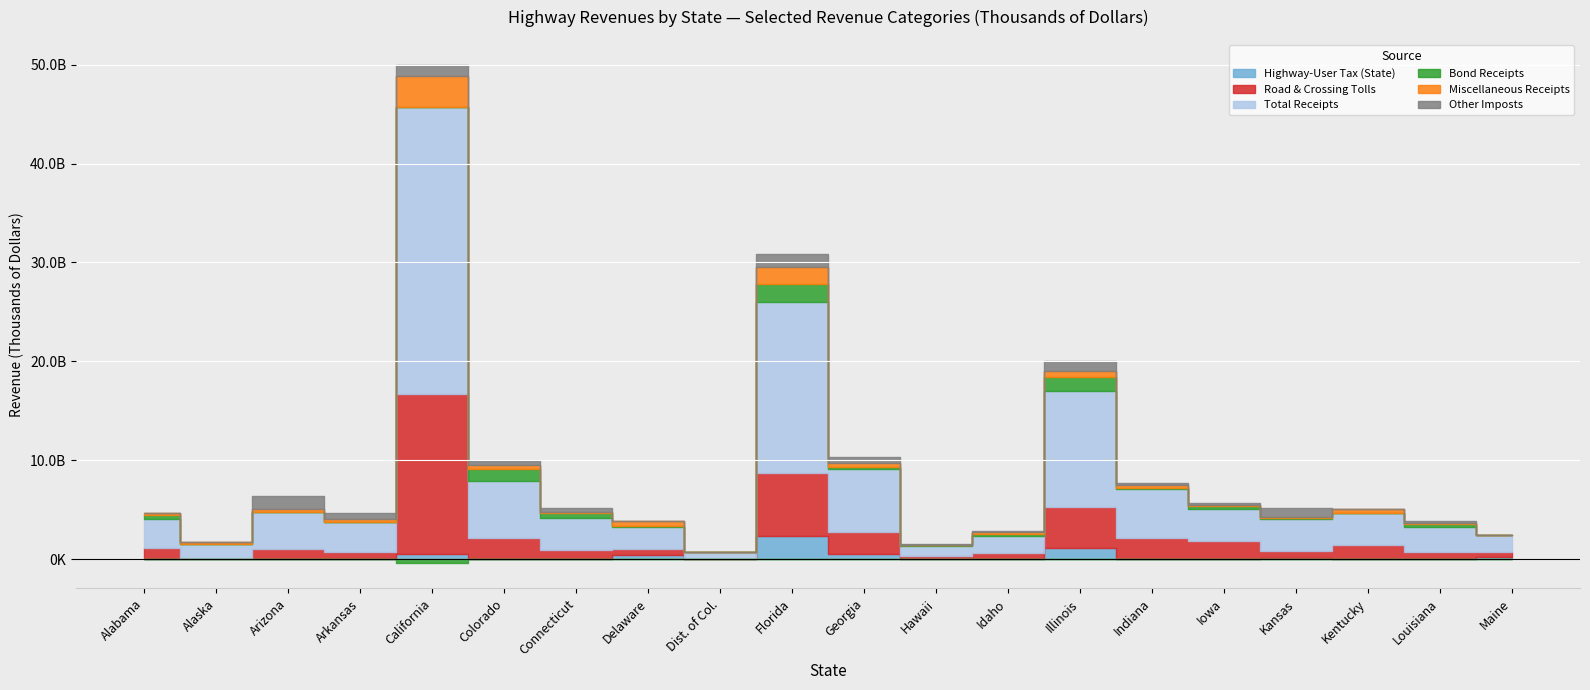

What is the difference between the maximum and minimum values in the Bond Receipts series?

2256653